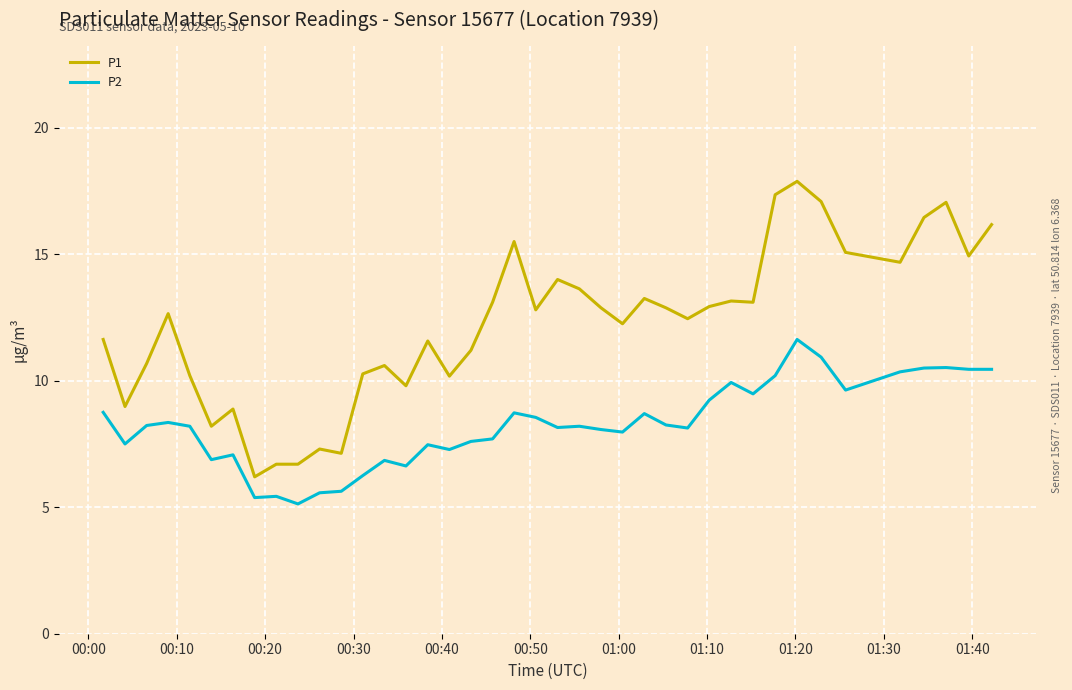

True or false: P1 and P2 intersect in this chart.

False